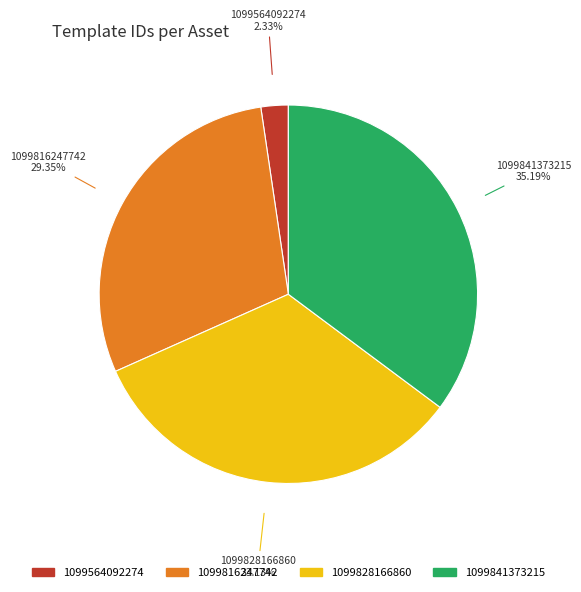

Is there any slice that represents more than half of the pie?

No